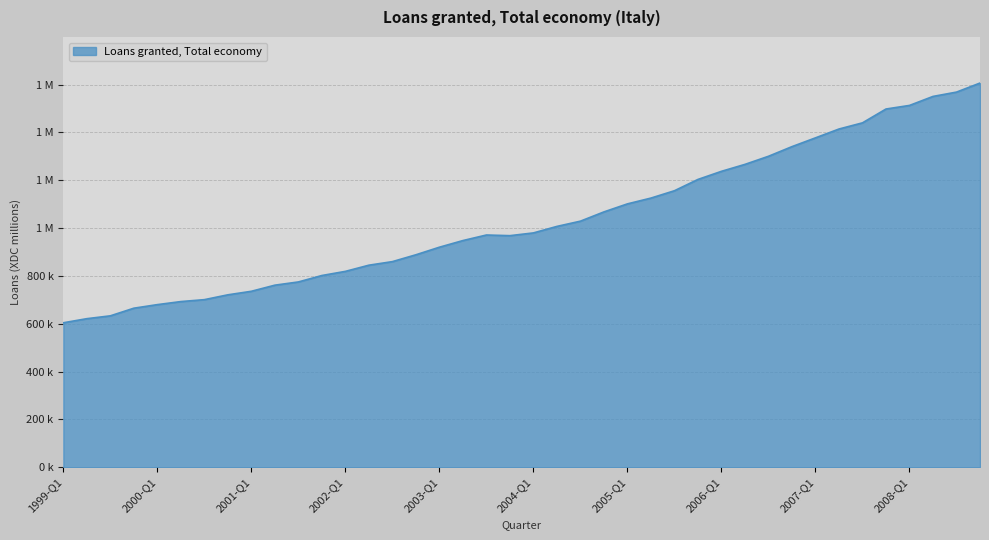

Is this an area chart (filled region under the line)?

Yes